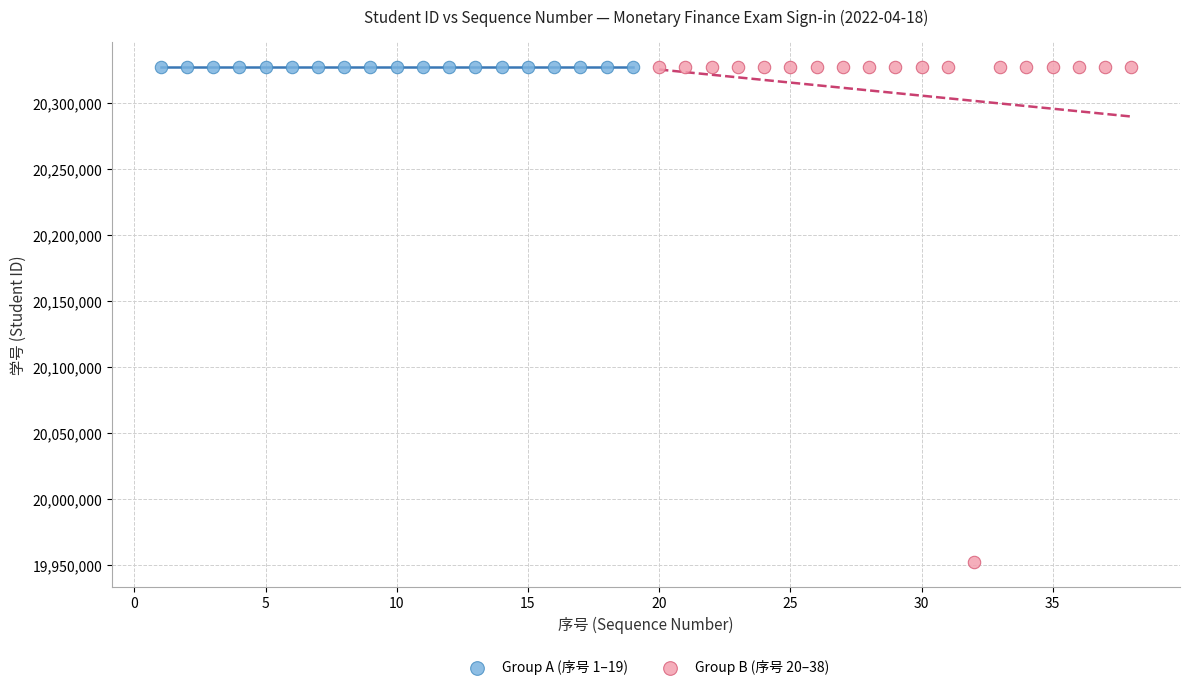

Which series has the widest spread of Y values?

Group B (序号 20–38)